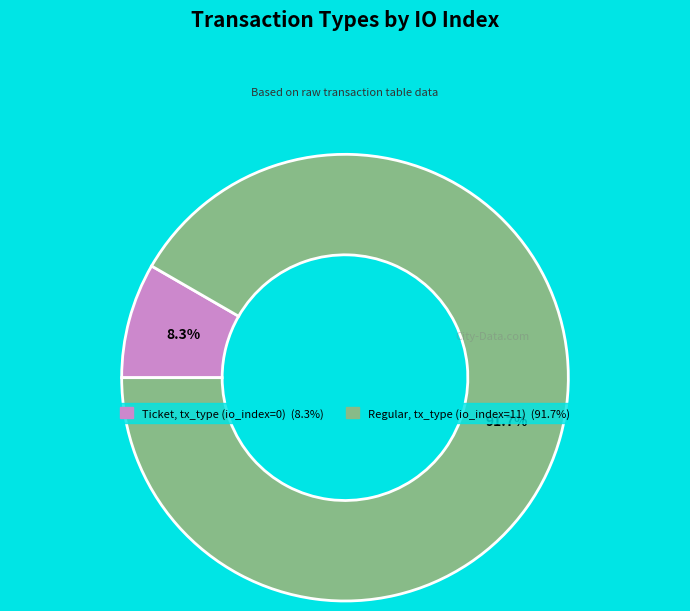

Is there a majority slice in this chart?

Yes